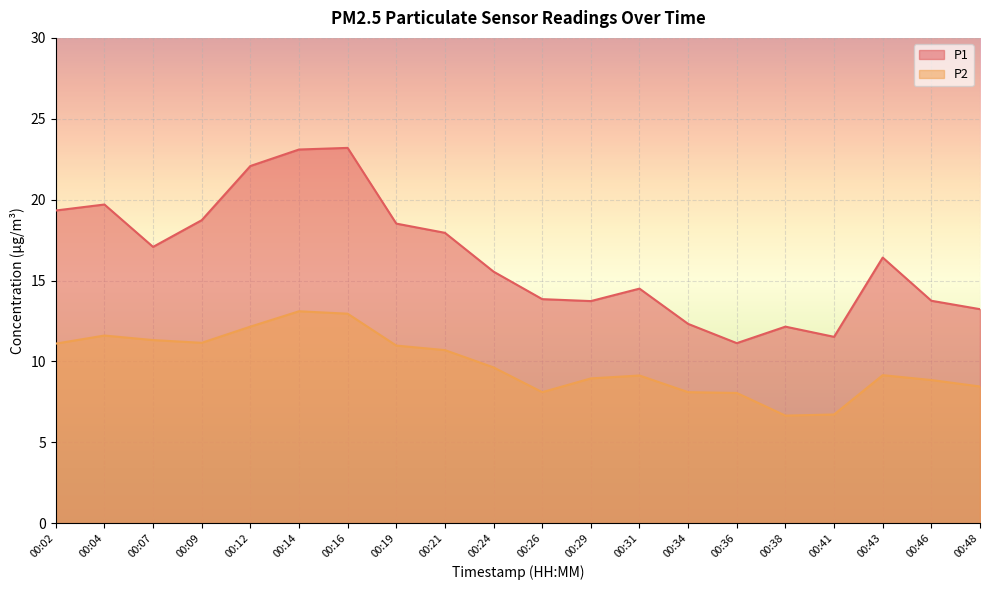

What is the value of the P2 point at the 1st from the left?

11.1